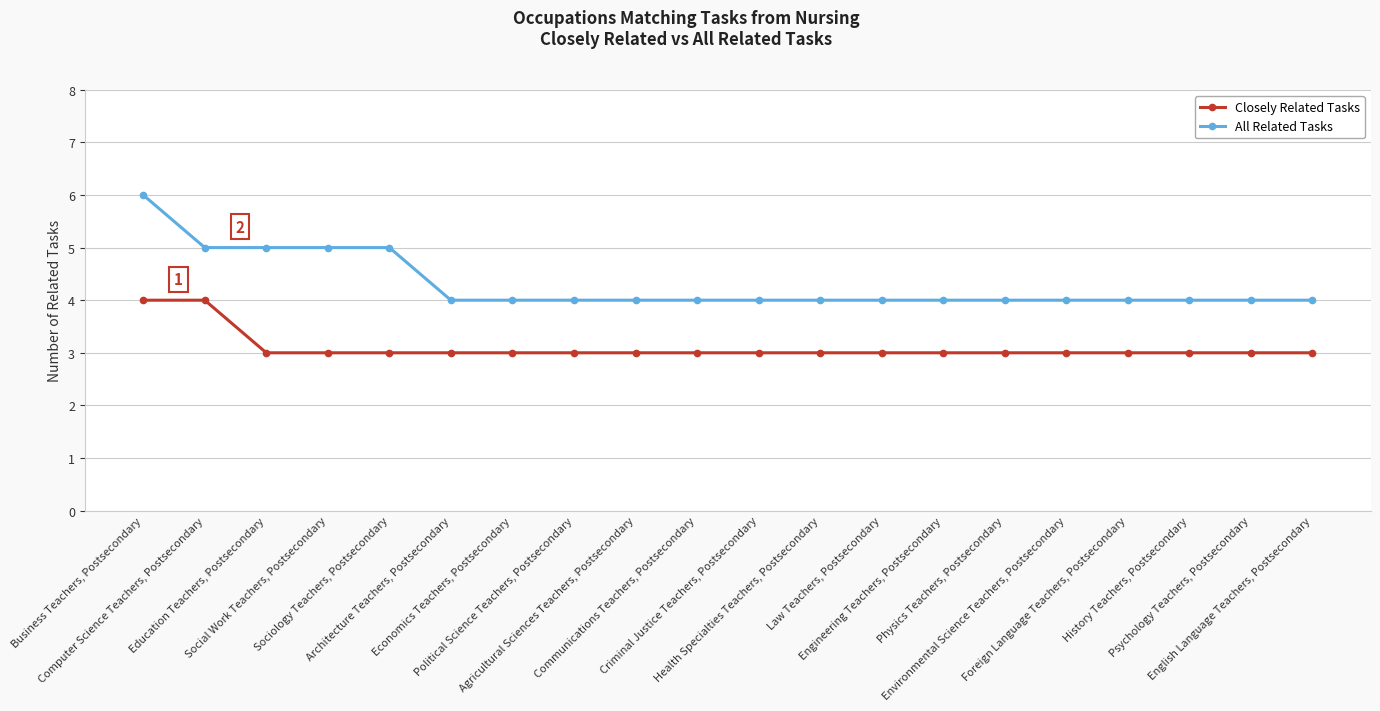

What is the label of the 9th point from the left?

Agricultural Sciences Teachers, Postsecondary